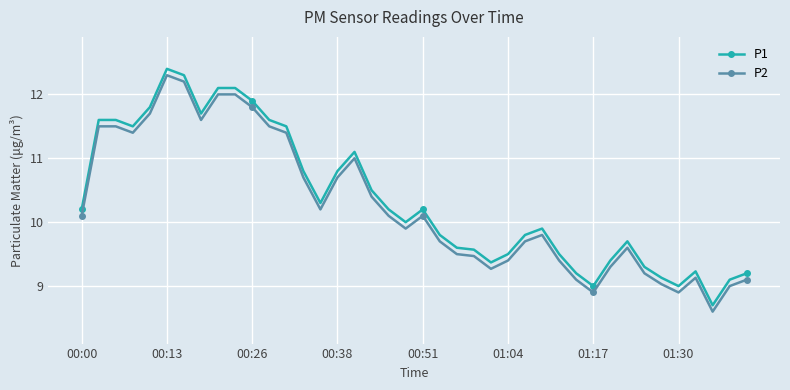

True or false: P1 has more than 1 interior local peaks.

True